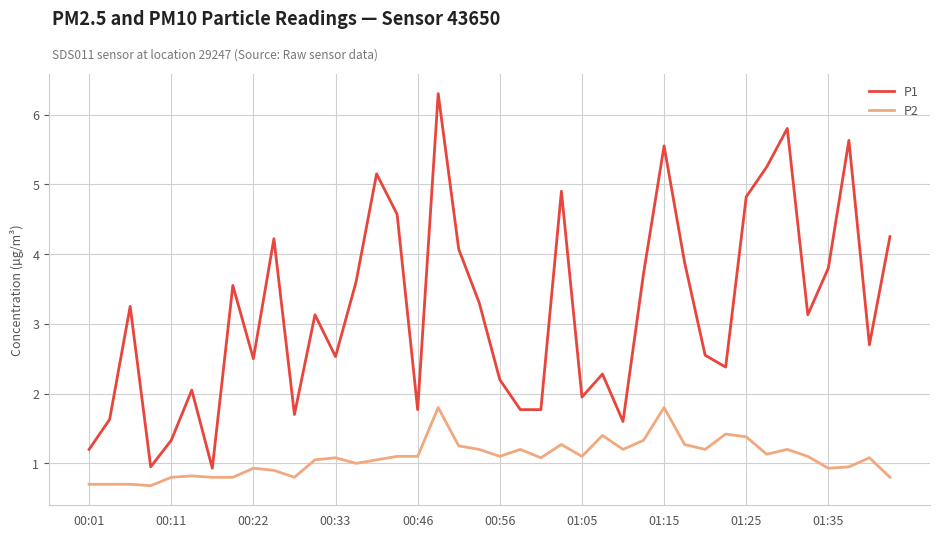

What is the maximum value shown in the chart?

6.3